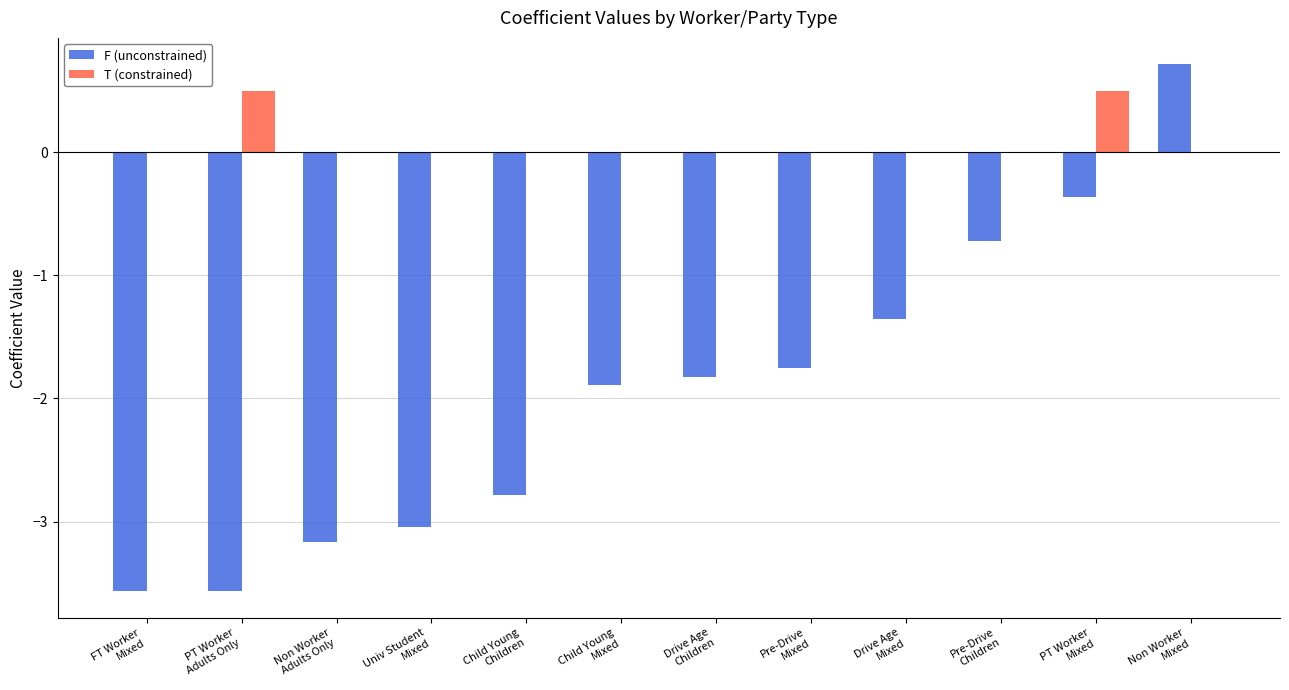

What is the maximum value shown in the chart?

0.7